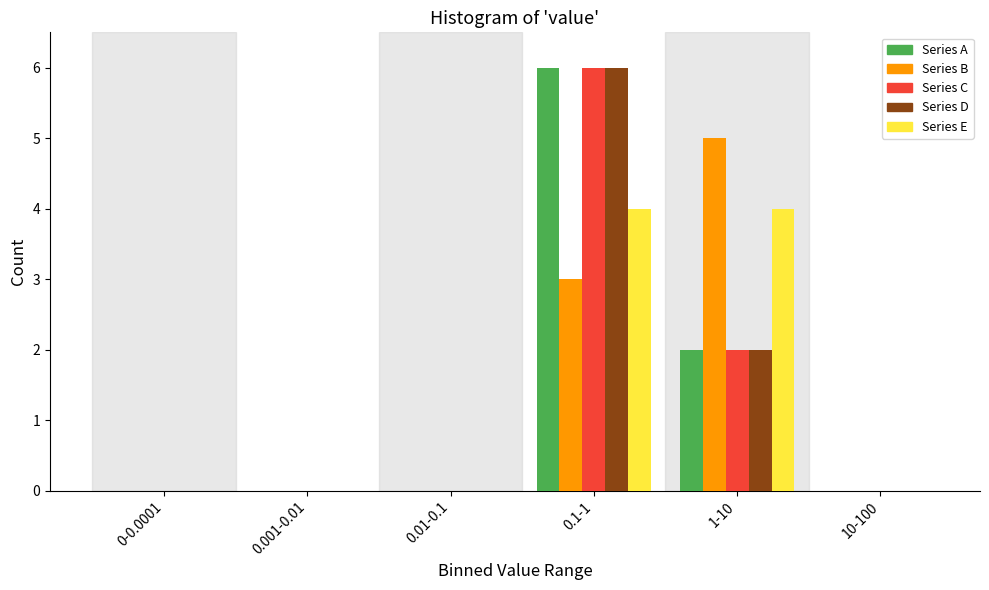

Reading left to right, extract all data points from this chart.

Series A: 0-0.0001=0	0.001-0.01=0	0.01-0.1=0	0.1-1=6	1-10=2	10-100=0
Series B: 0-0.0001=0	0.001-0.01=0	0.01-0.1=0	0.1-1=3	1-10=5	10-100=0
Series C: 0-0.0001=0	0.001-0.01=0	0.01-0.1=0	0.1-1=6	1-10=2	10-100=0
Series D: 0-0.0001=0	0.001-0.01=0	0.01-0.1=0	0.1-1=6	1-10=2	10-100=0
Series E: 0-0.0001=0	0.001-0.01=0	0.01-0.1=0	0.1-1=4	1-10=4	10-100=0